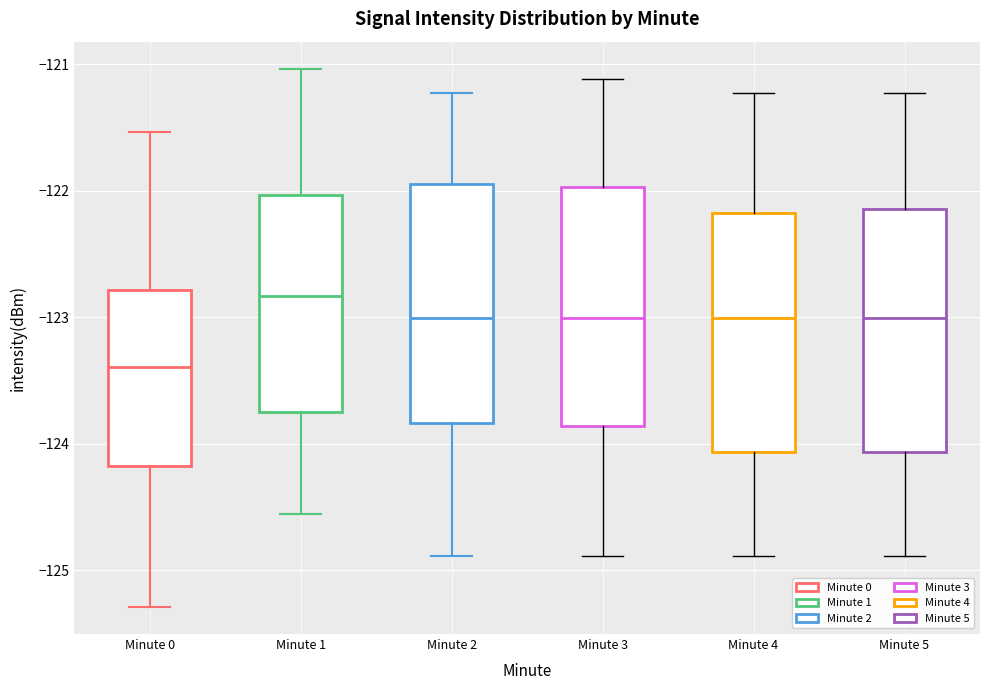

Reading left to right, transcribe this box plot: for each box, give where its median line is, the range the box spans, and where its two whiskers end, as read against the y-axis. The values are not printed on the chart, so give them approximately, as read against the axis.

Minute 0: median -123.4, box -124.2 to -122.8, whiskers -125.3 to -121.5
Minute 1: median -122.8, box -123.8 to -122.0, whiskers -124.6 to -121.0
Minute 2: median -123.0, box -123.8 to -121.9, whiskers -124.9 to -121.2
Minute 3: median -123.0, box -123.9 to -122.0, whiskers -124.9 to -121.1
Minute 4: median -123.0, box -124.1 to -122.2, whiskers -124.9 to -121.2
Minute 5: median -123.0, box -124.1 to -122.1, whiskers -124.9 to -121.2